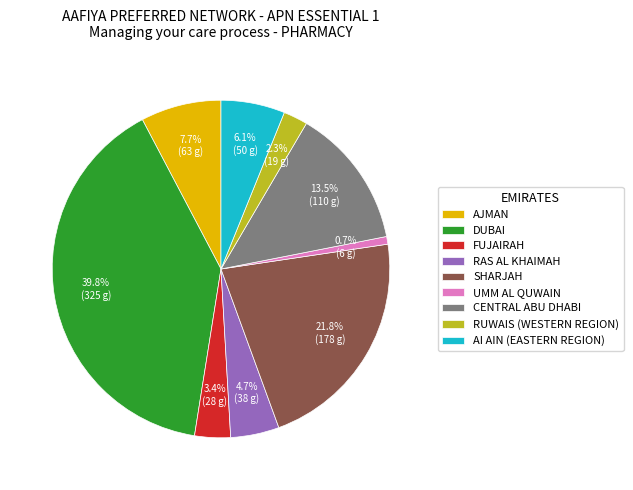

Rank the categories by value from lowest to highest.

UMM AL QUWAIN, RUWAIS (WESTERN REGION), FUJAIRAH, RAS AL KHAIMAH, AI AIN (EASTERN REGION), AJMAN, CENTRAL ABU DHABI, SHARJAH, DUBAI